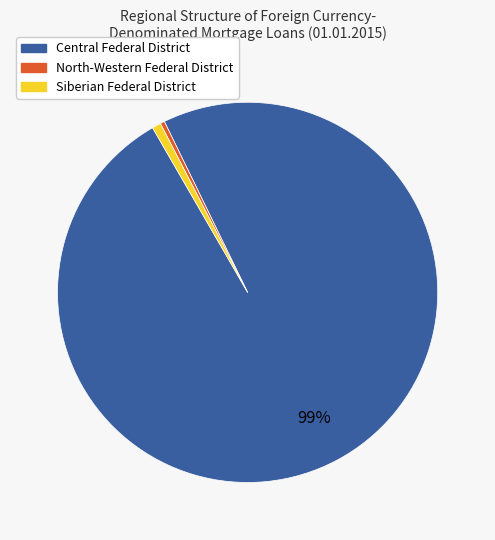

Do Siberian Federal District and North-Western Federal District together represent more than half of the pie?

No